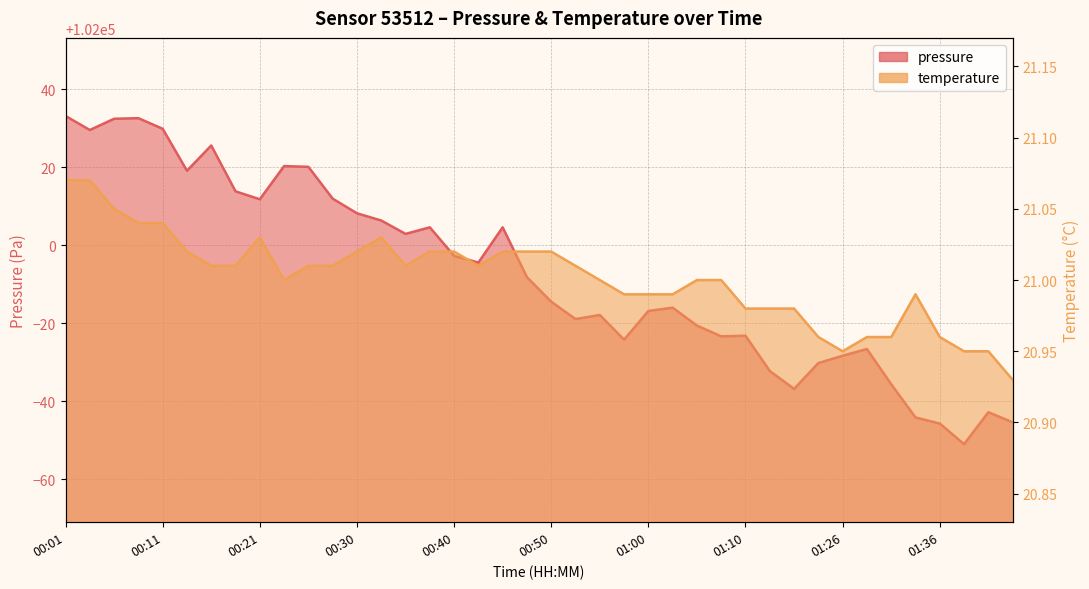

At how many categories does at least one series exceed 2463?

40